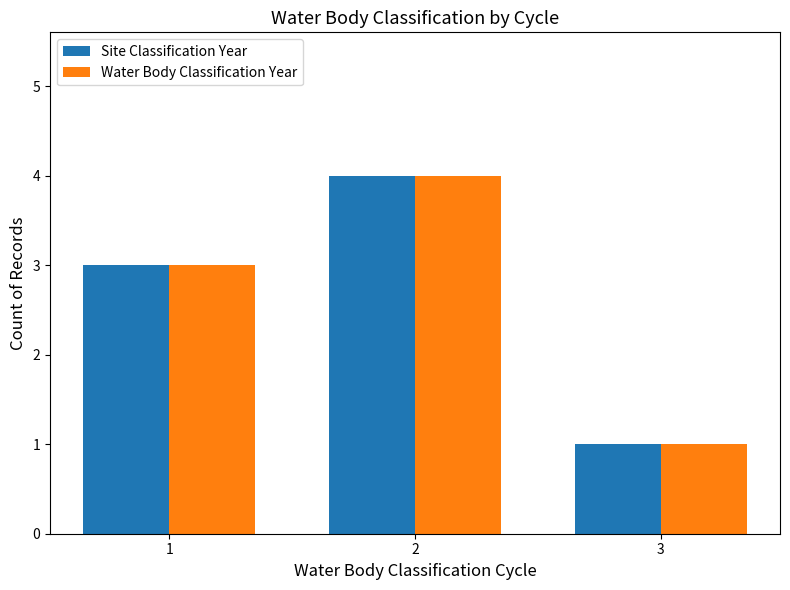

What is the sum of all Water Body Classification Year values?

8